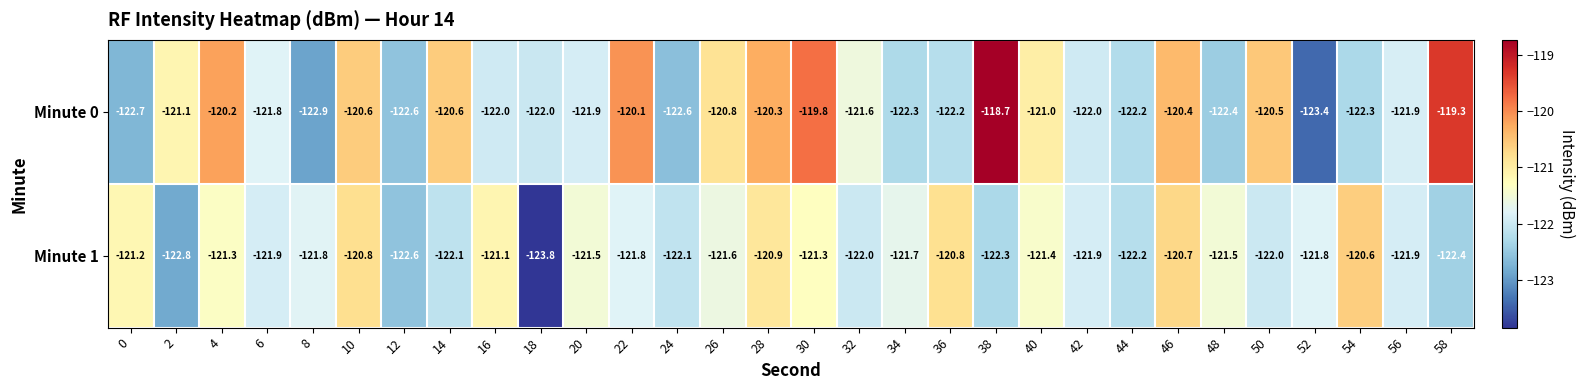

Rank the series at 8 from highest to lowest value.

Minute 1, Minute 0